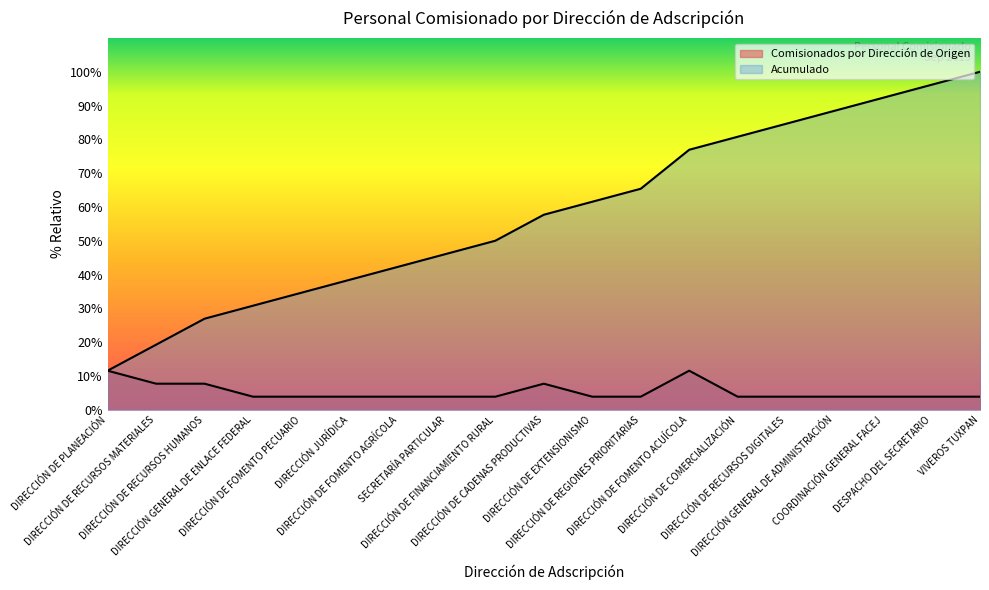

What is the smallest value displayed?

3.8